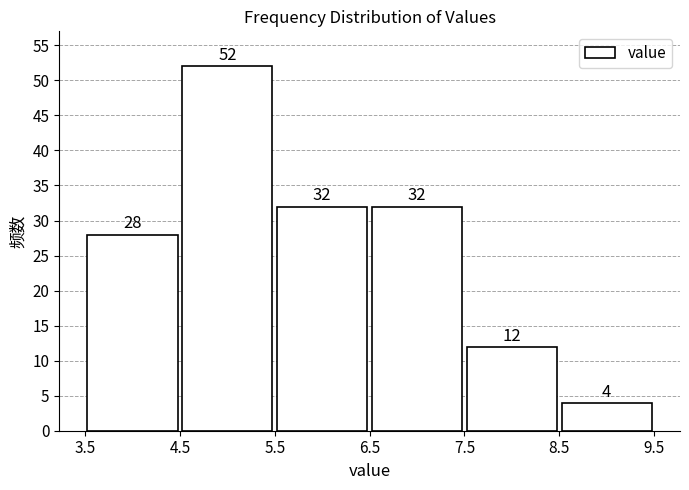

Reading left to right, list every bar in this chart as the range it spans on the x-axis followed by its height.

3.5 to 4.5: 28
4.5 to 5.5: 52
5.5 to 6.5: 32
6.5 to 7.5: 32
7.5 to 8.5: 12
8.5 to 9.5: 4